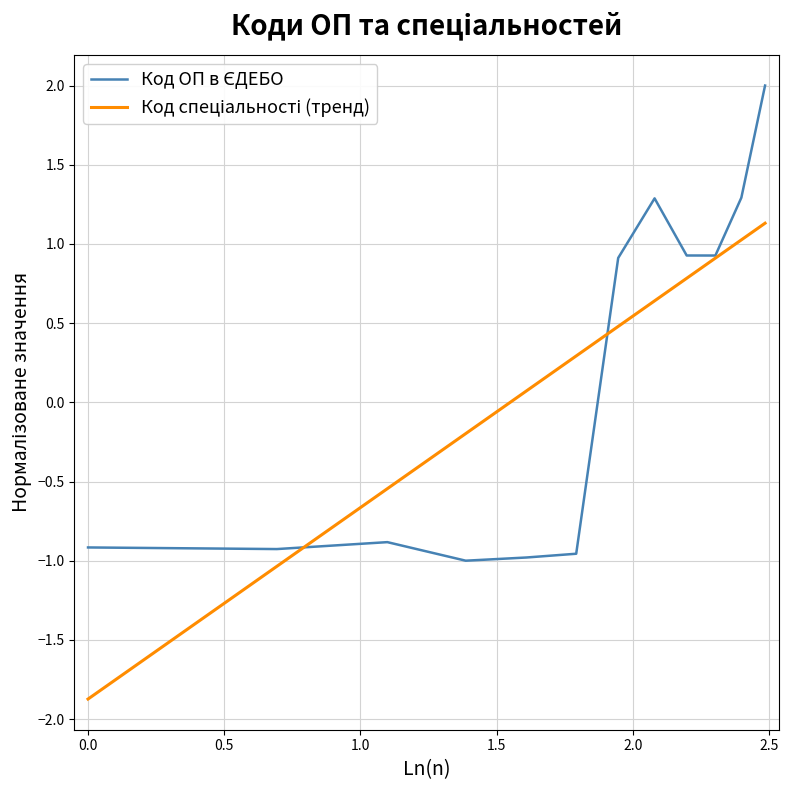

What is the minimum value shown in the chart?

-1.9